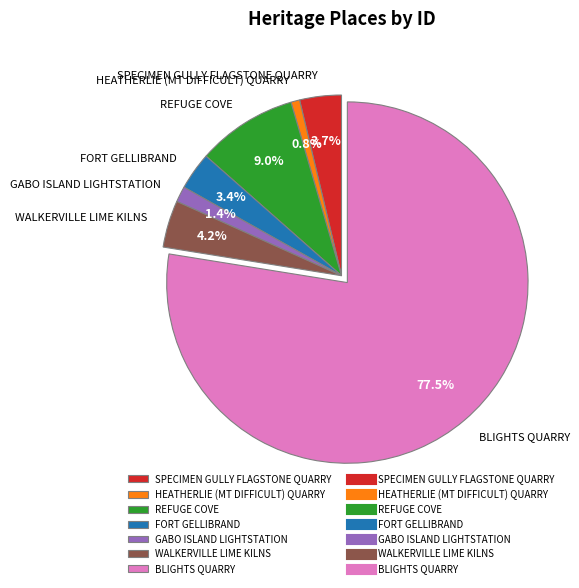

How much of the chart is everything except BLIGHTS QUARRY?

22.5%